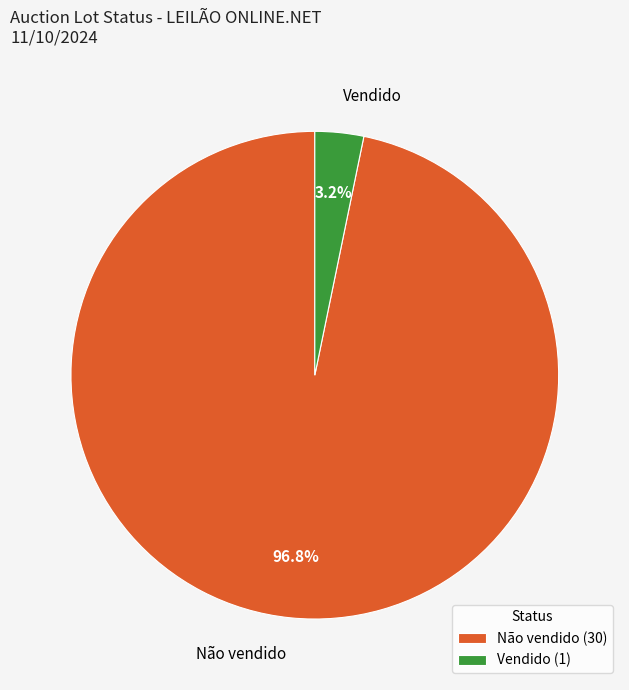

To the nearest percent, what is the combined percentage of Vendido and Não vendido?

100%